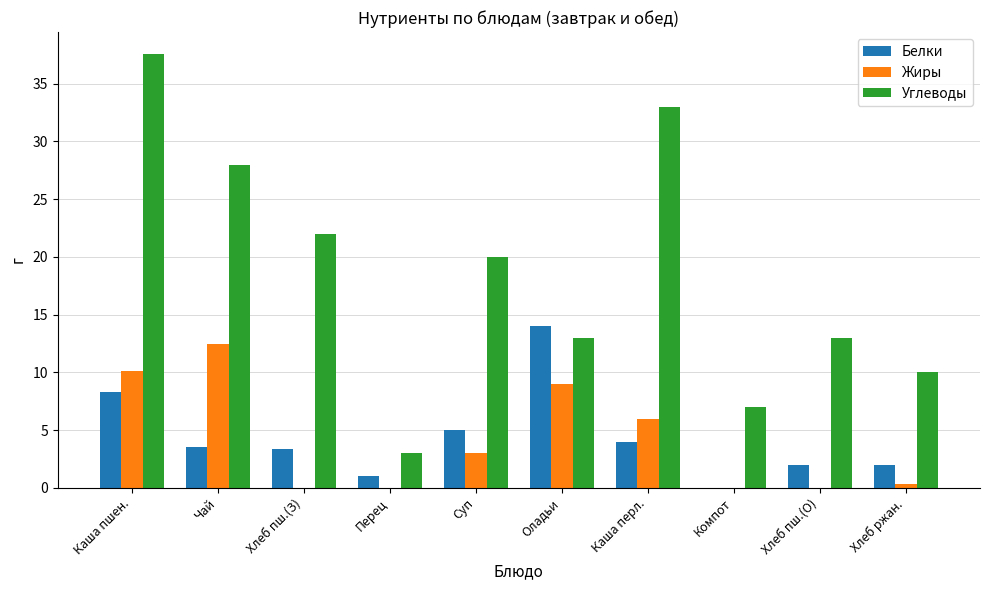

The value of Жиры at Каша пшен. is 10.1. True or false?

True